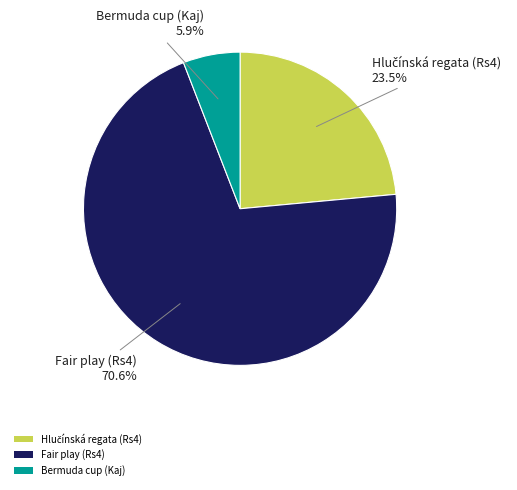

Which category accounts for the majority?

Fair play (Rs4)